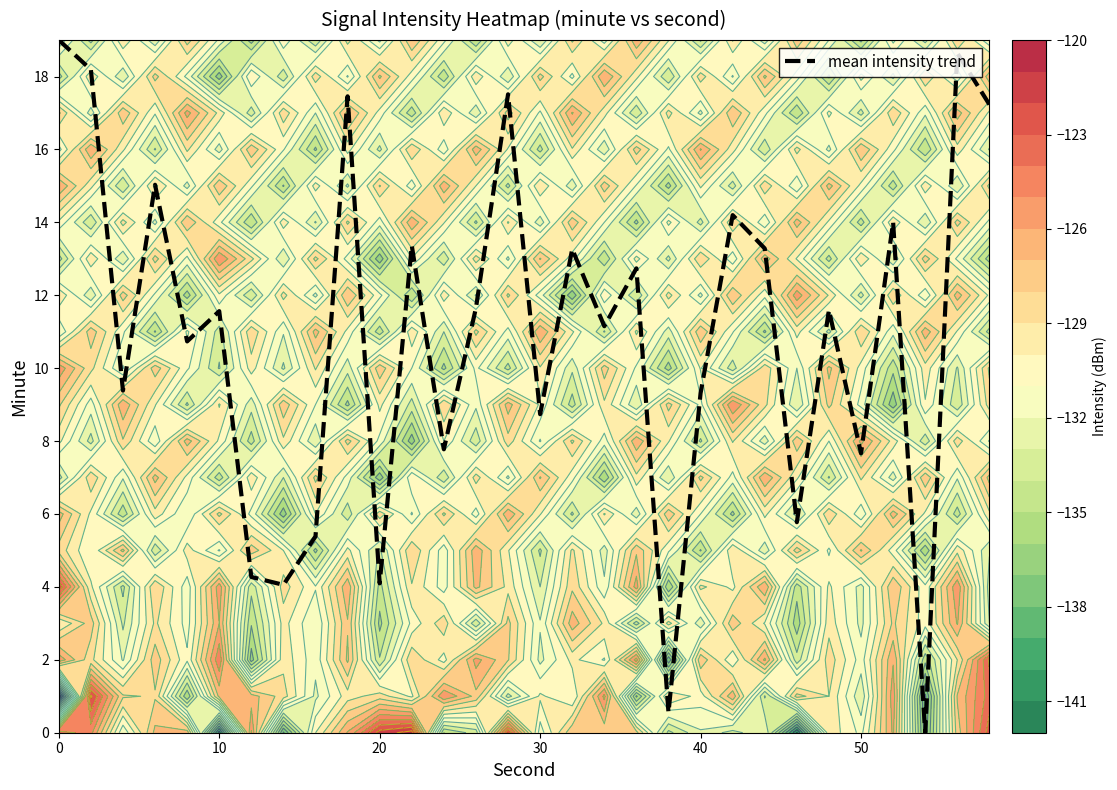

What is the sum of all values?

327.6